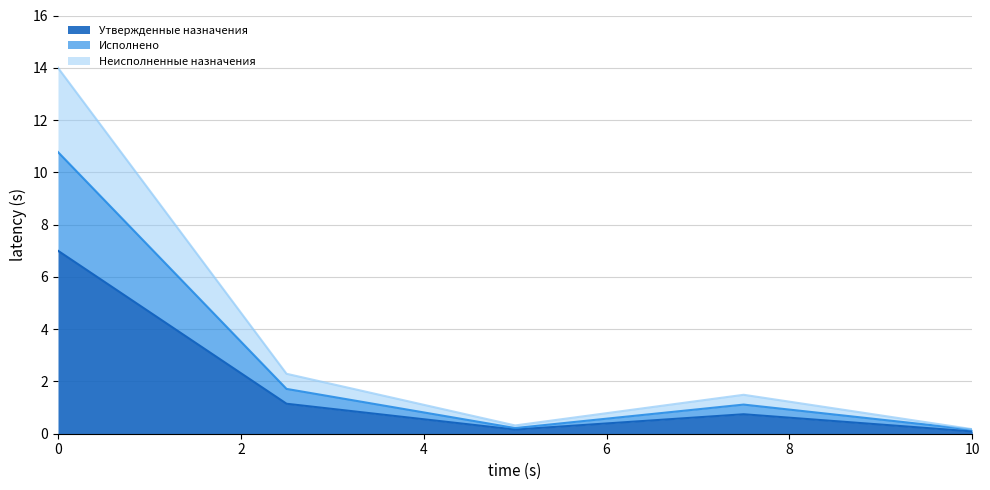

True or false: Утвержденные назначения has a value of 0.1 at 10.

True